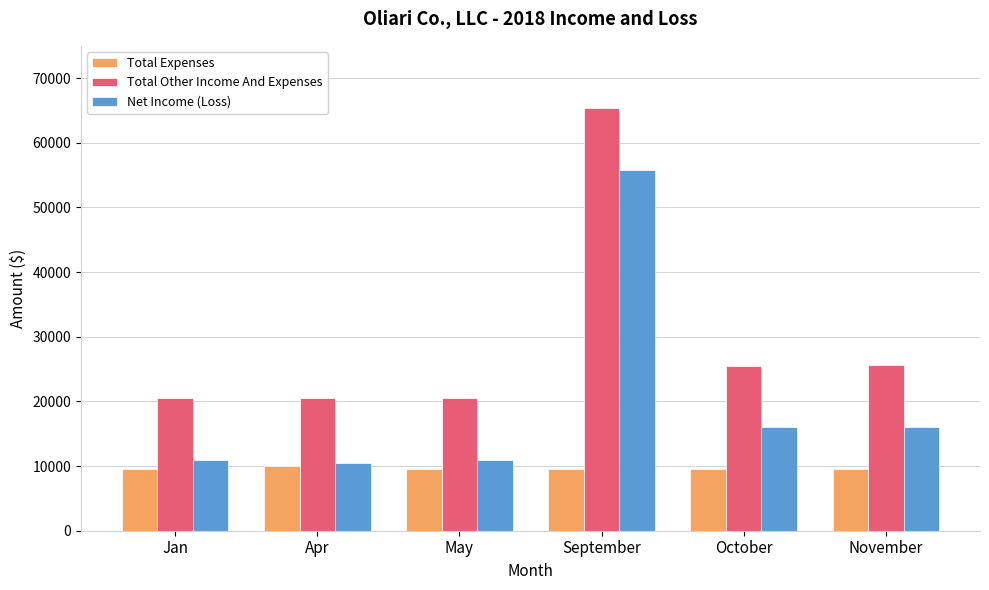

Is it true that Total Expenses equals 9516.3 at September?

True